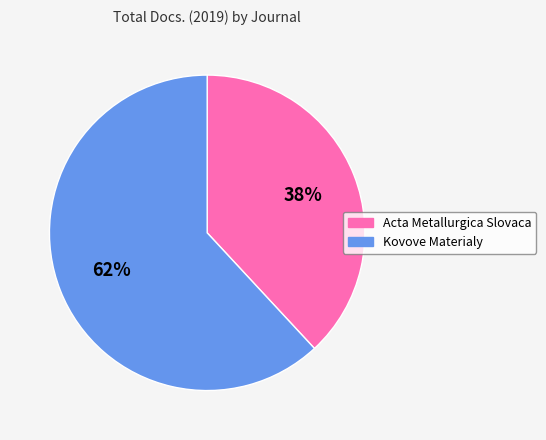

Which category has the biggest portion of the pie?

Kovove Materialy